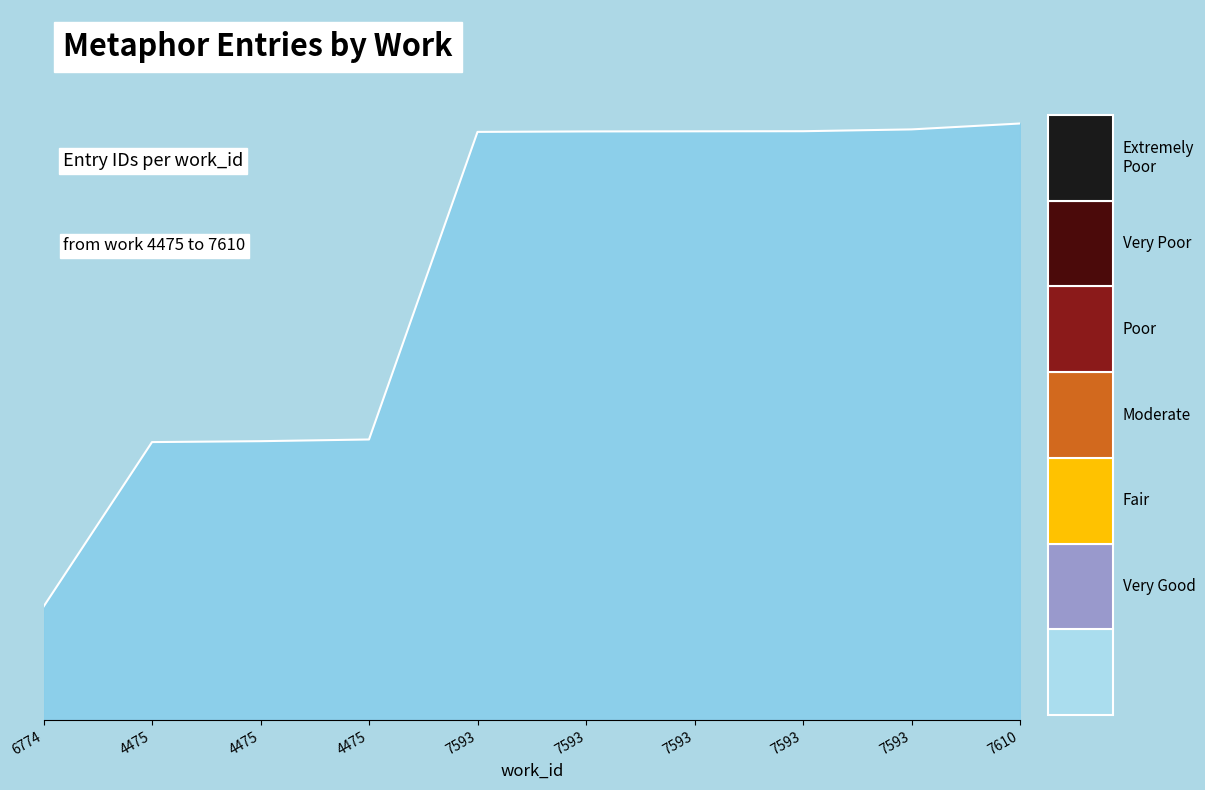

Does the chart have visible grid lines?

No